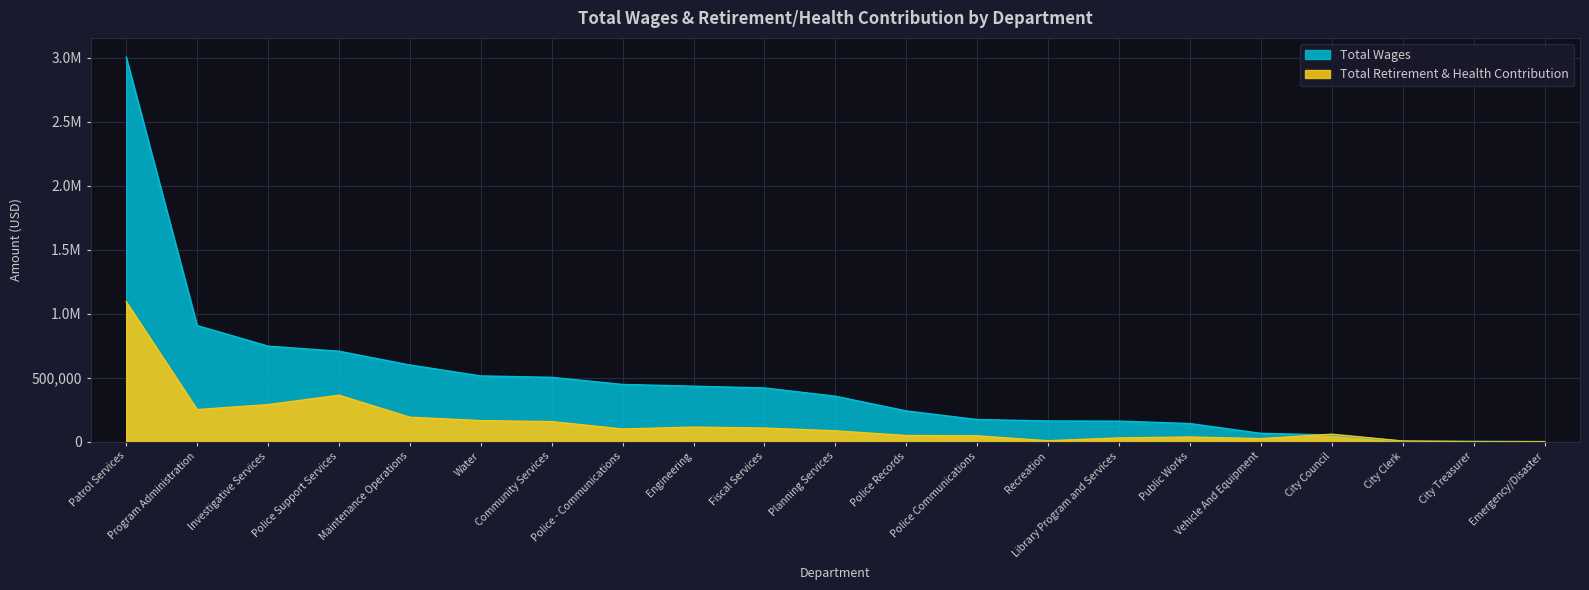

What is the difference between the maximum and minimum values in the Total Wages series?

3005459